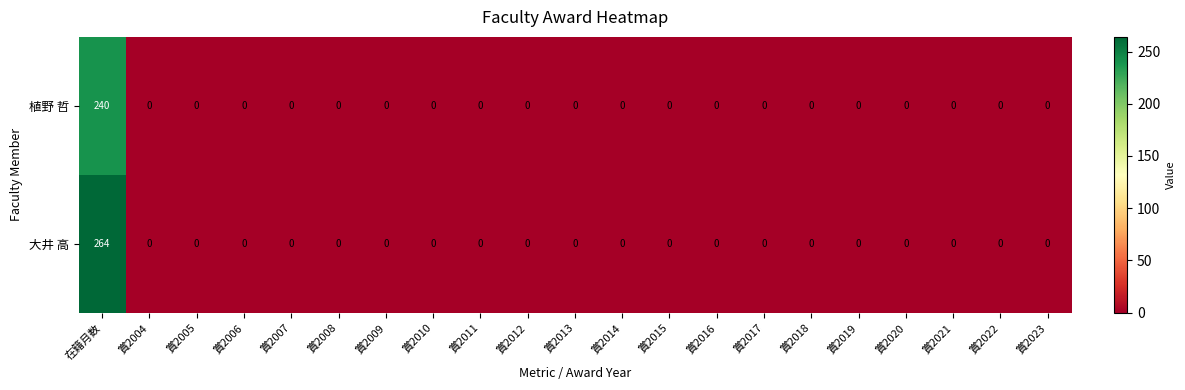

At which category does the chart reach its peak across all series?

在籍月数